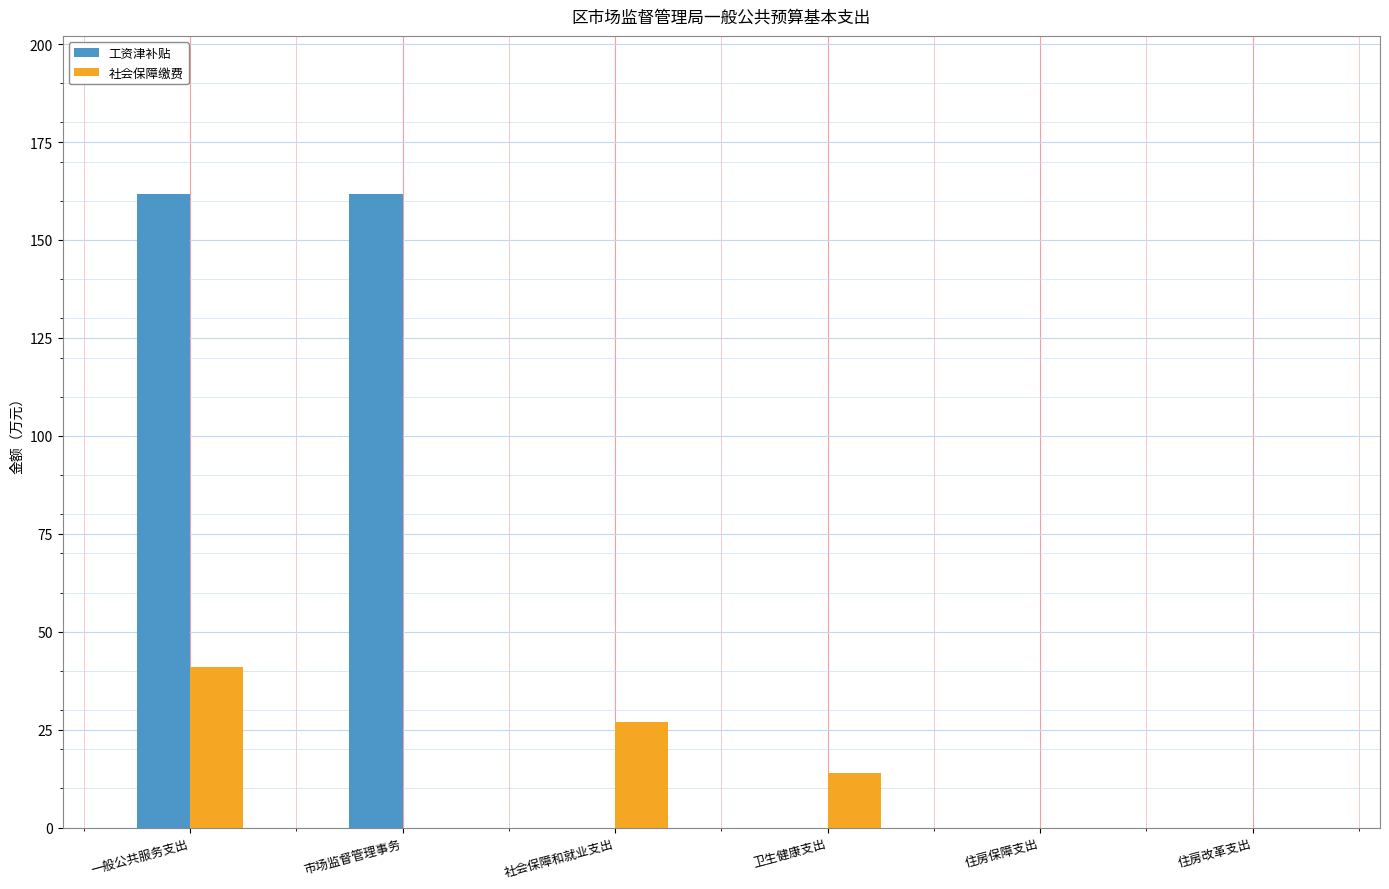

Is it true that 社会保障缴费 equals 41.0 at 一般公共服务支出?

True